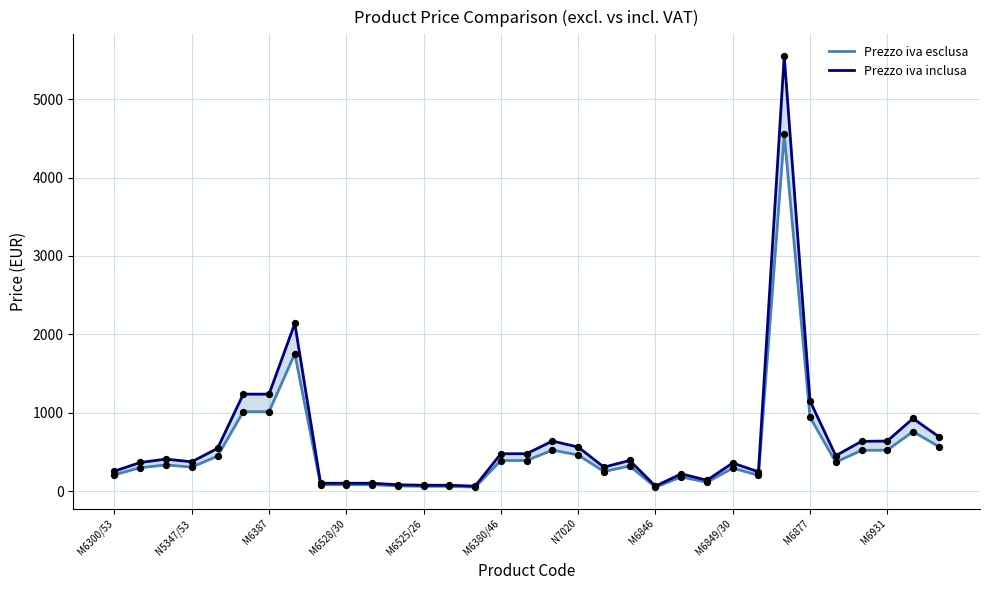

Which series has the largest Y range (max minus min)?

Prezzo iva inclusa